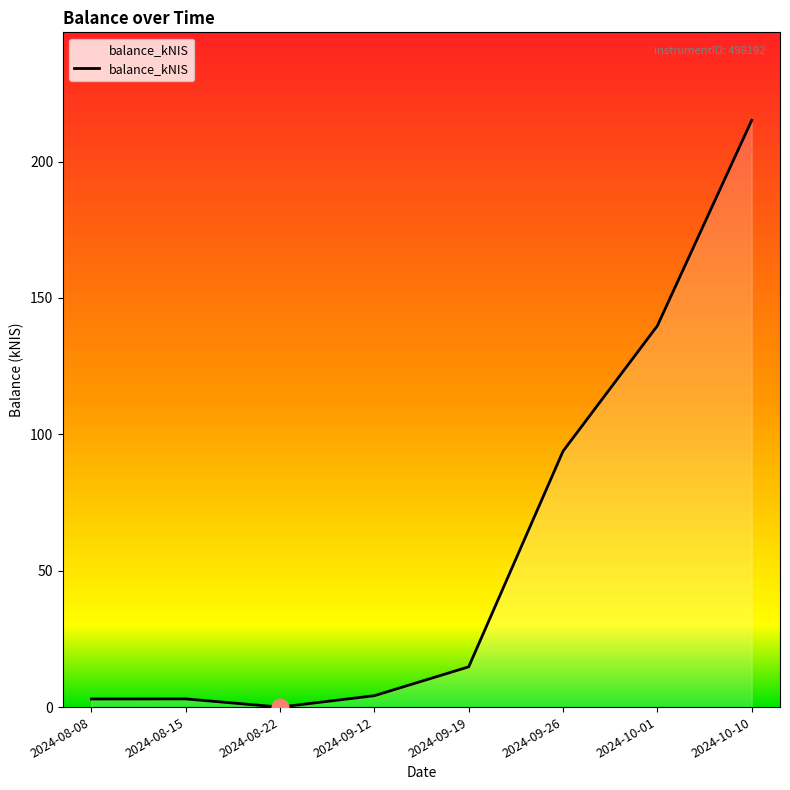

True or false: the data has more than 1 interior local peaks.

False